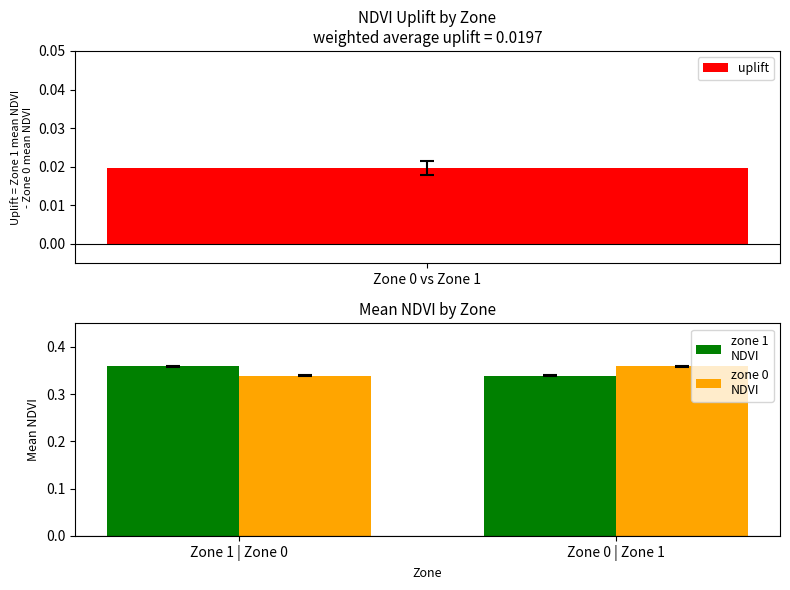

Which has a higher value, Zone 0 | Zone 1 or Zone 1 | Zone 0?

Zone 1 | Zone 0